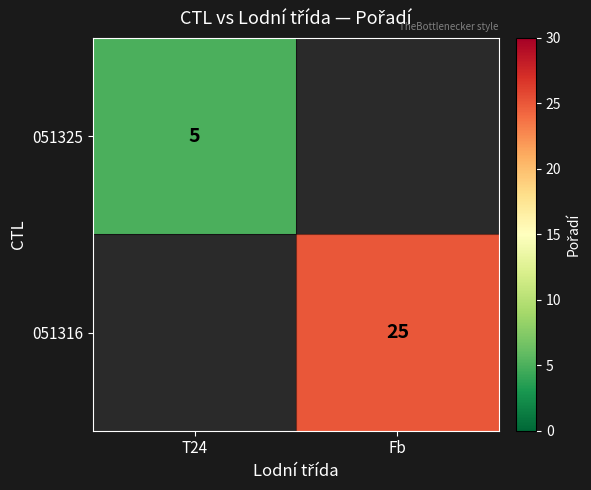

The 051325 series shows 5 at T24. True or false?

True